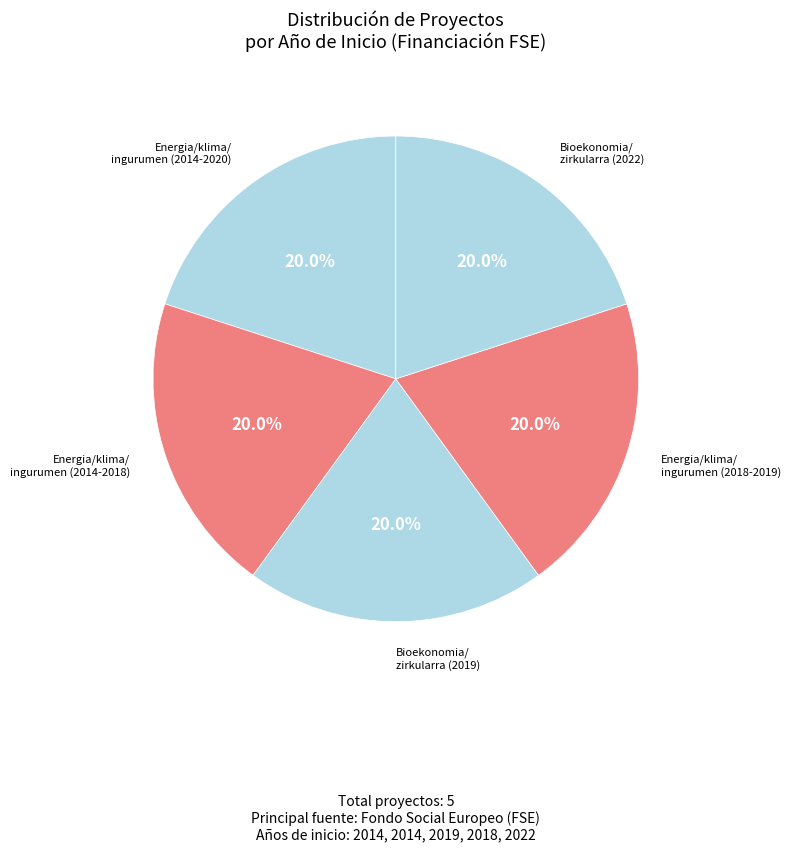

What is the ratio of the value at Bioekonomia/ zirkularra (2019) to the value at Energia/klima/ ingurumen (2018-2019)?

1.0